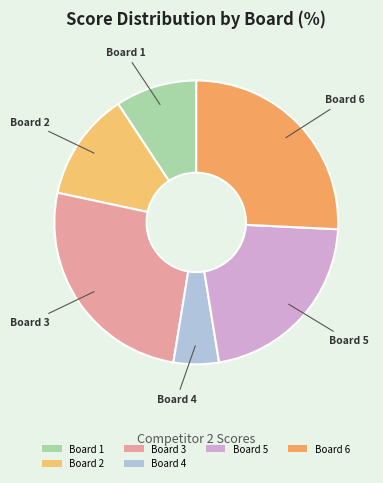

What is the ratio of the value at Board 5 to the value at Board 2?

1.8